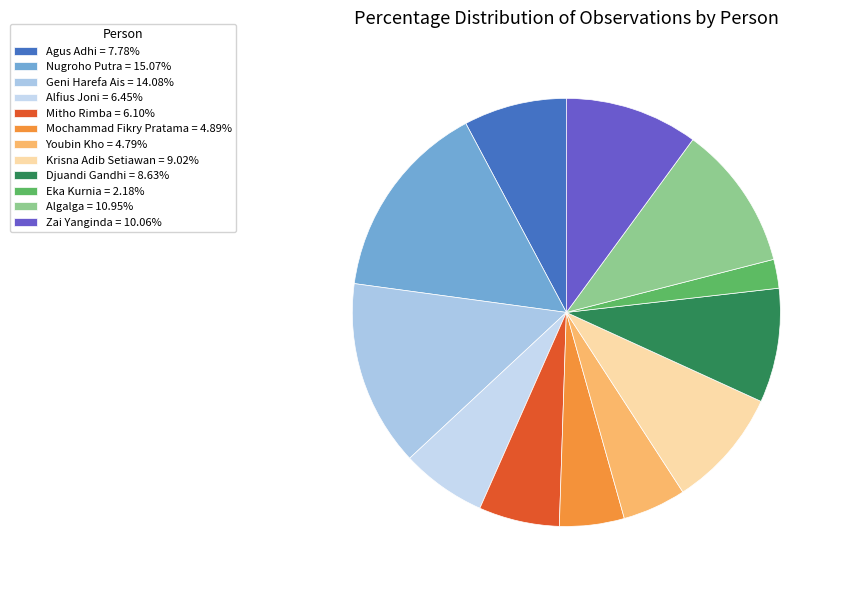

To the nearest percent, what is the difference between the largest and smallest slice percentages?

13%